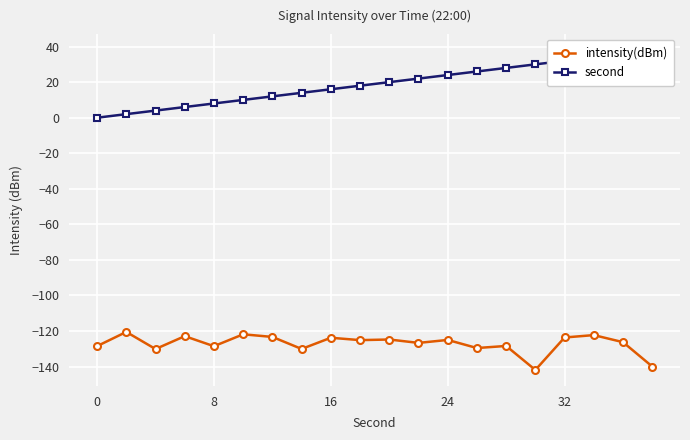

What are all the series names shown in the legend?

intensity(dBm), second